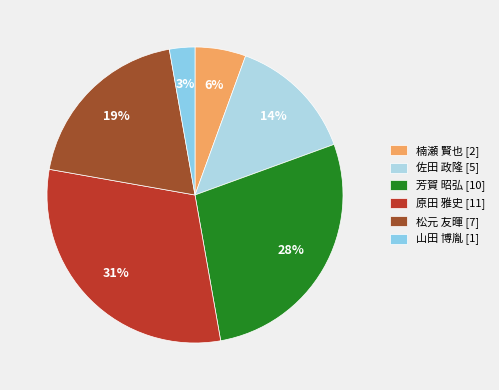

Which slice is the largest?

原田 雅史